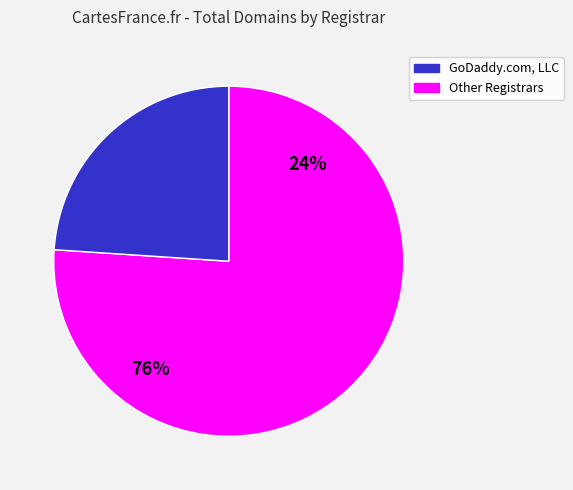

Is Easyspace LTD the majority of the pie?

No